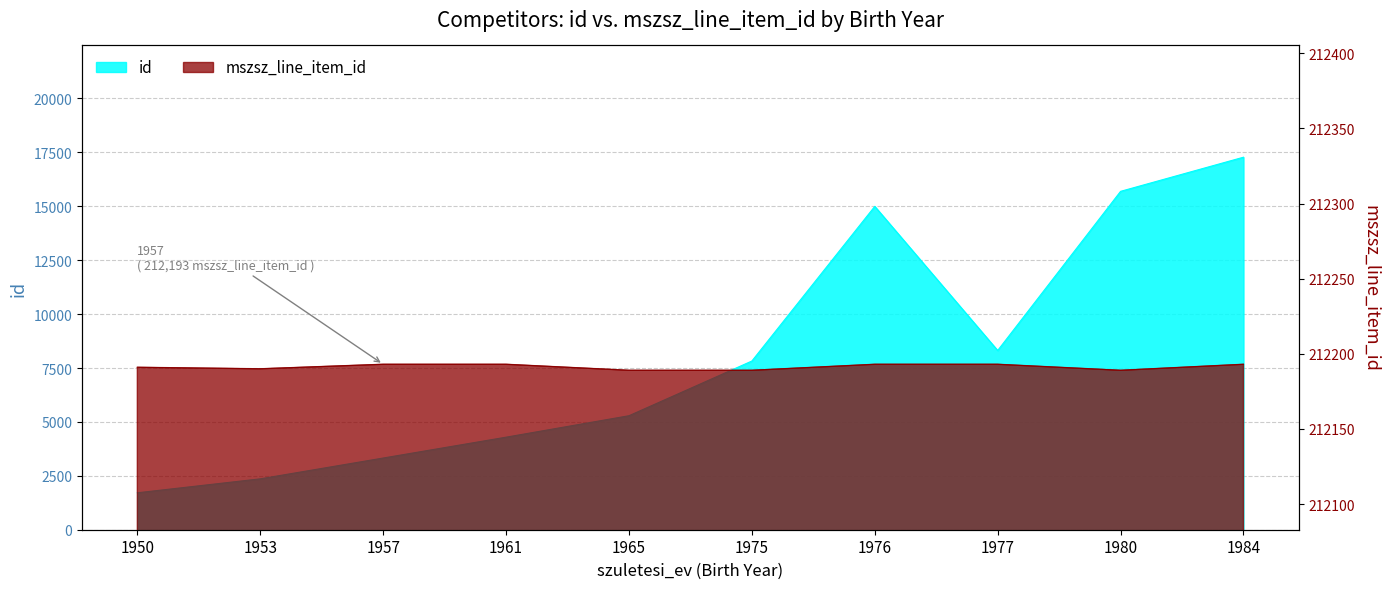

At how many categories does at least one series exceed 59029?

10